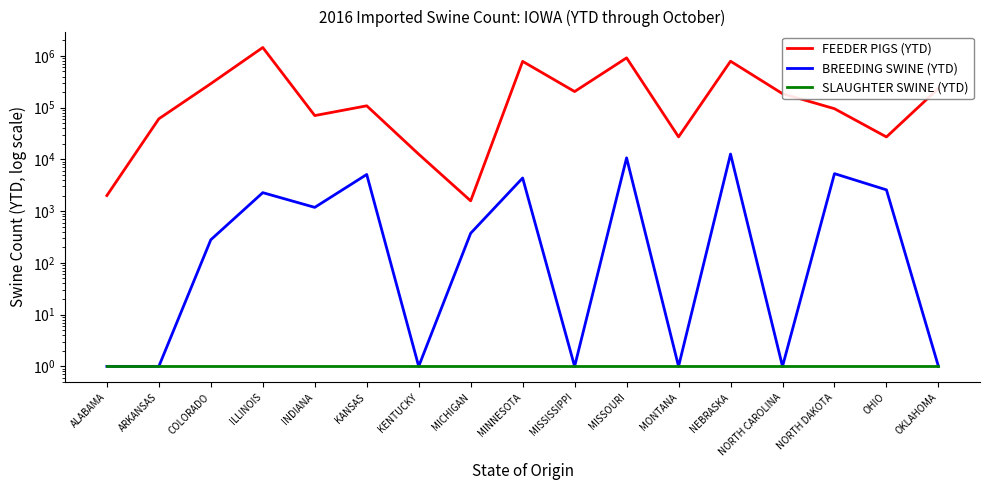

True or false: SLAUGHTER SWINE (YTD) has a value of 1 at COLORADO.

True